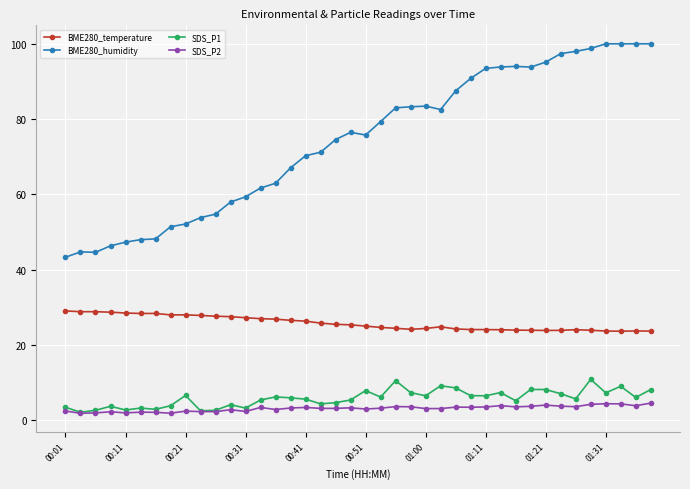

What is the value of the SDS_P1 point at the 6th from the left?

3.3